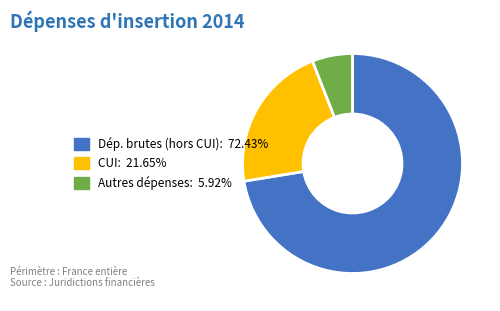

Approximately how many times larger is the value at Autres dépenses: 5.92% compared to CUI: 21.65%?

0.3